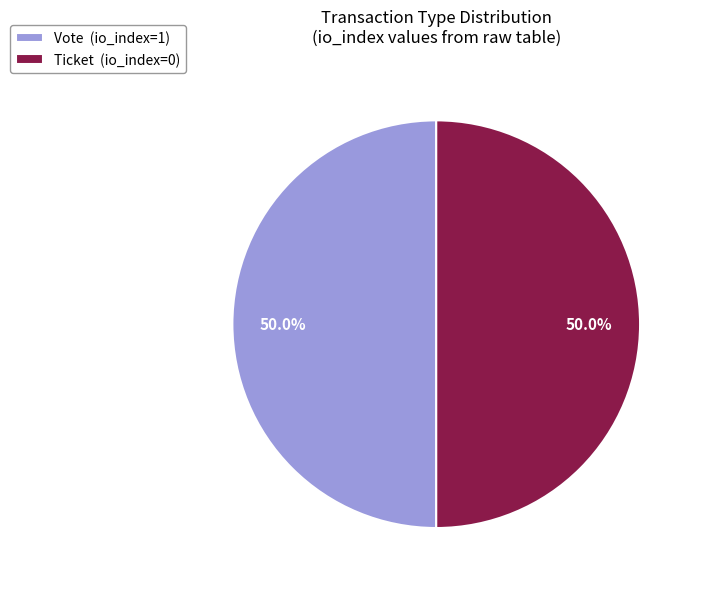

To the nearest percent, what is the difference between the largest and smallest slice percentages?

0%